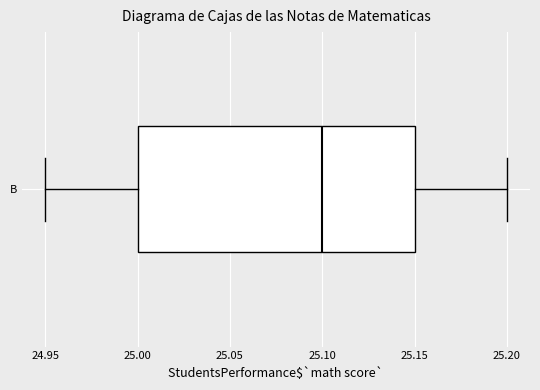

Transcribe this box plot: give where the median line is, the range the box spans, and where the two whiskers end, as read against the x-axis. The values are not printed on the chart, so give them approximately, as read against the axis.

median 25.10, box 25.00 to 25.15, whiskers 24.95 to 25.20